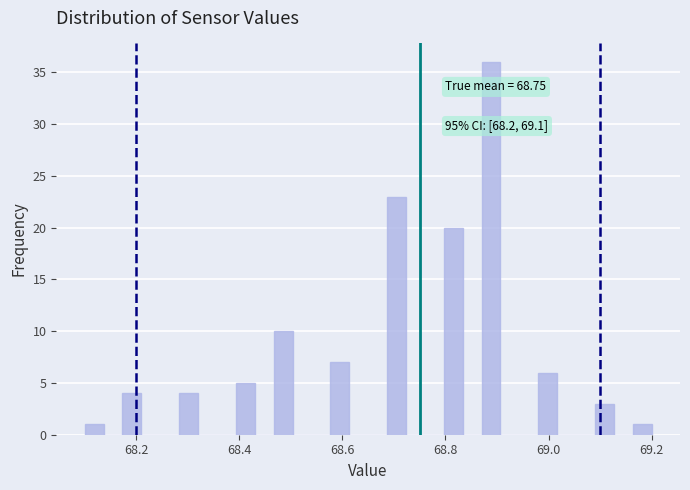

Around what value on the x-axis is the tallest bar? Give the approximate position of its centre, as read against the axis.

68.88